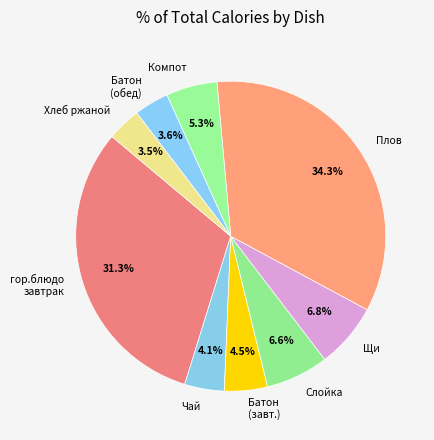

Which category has the biggest portion of the pie?

Плов